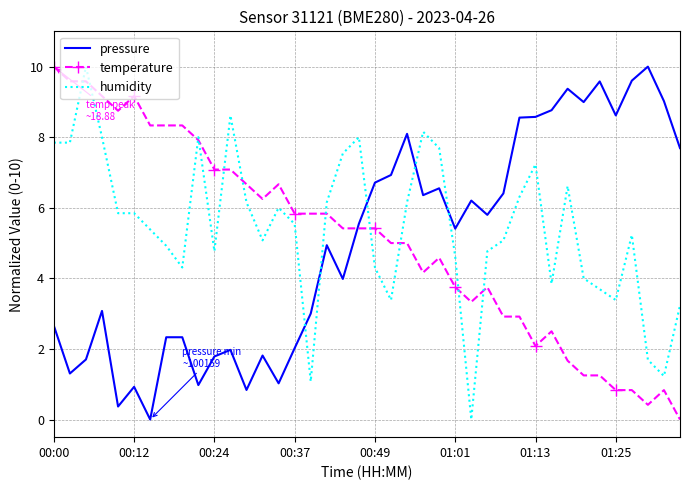

Which series ends up on top after the final intersection of temperature and pressure?

pressure